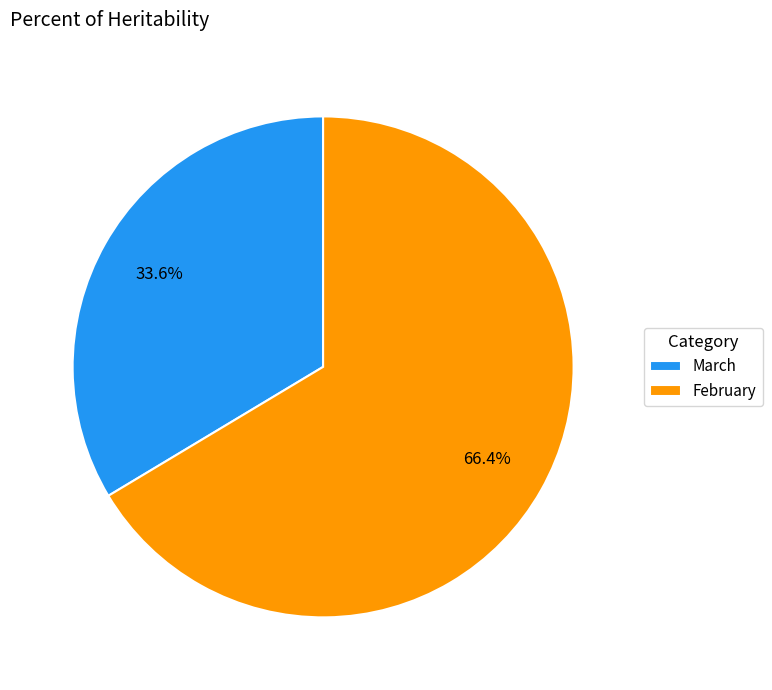

What is the largest slice in the pie chart?

February